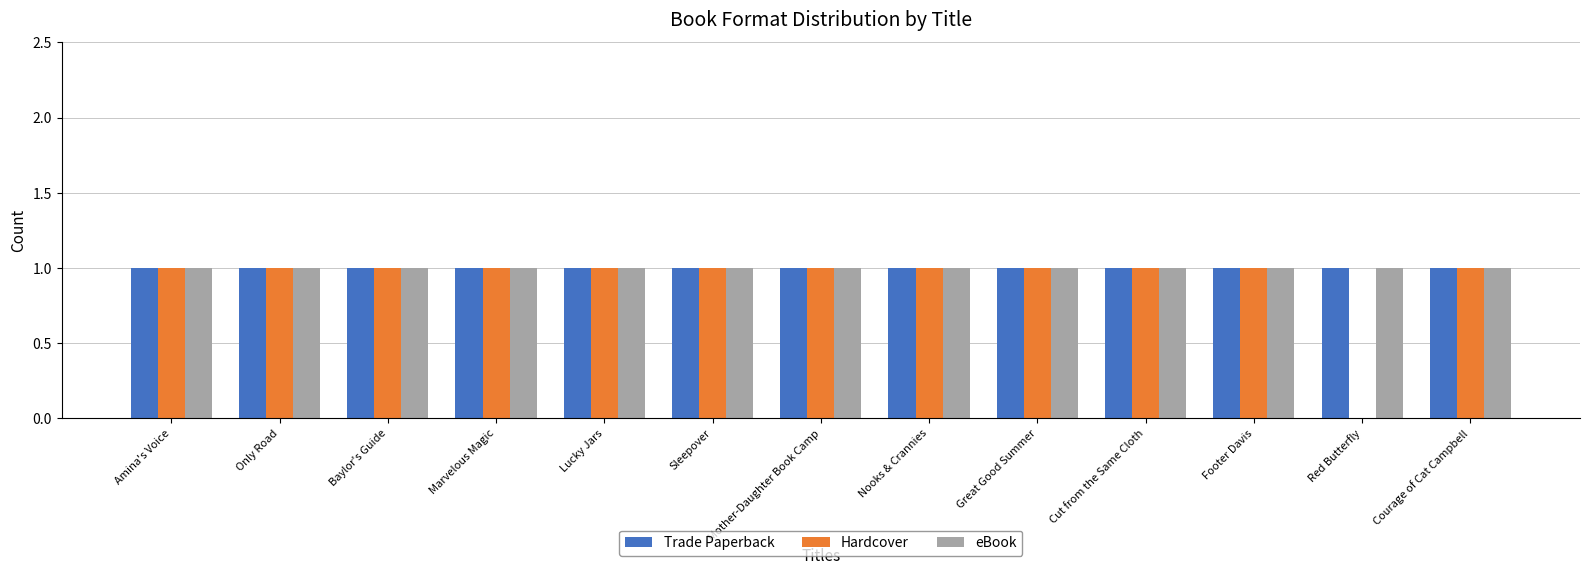

What is the total value across all series at Marvelous Magic?

3